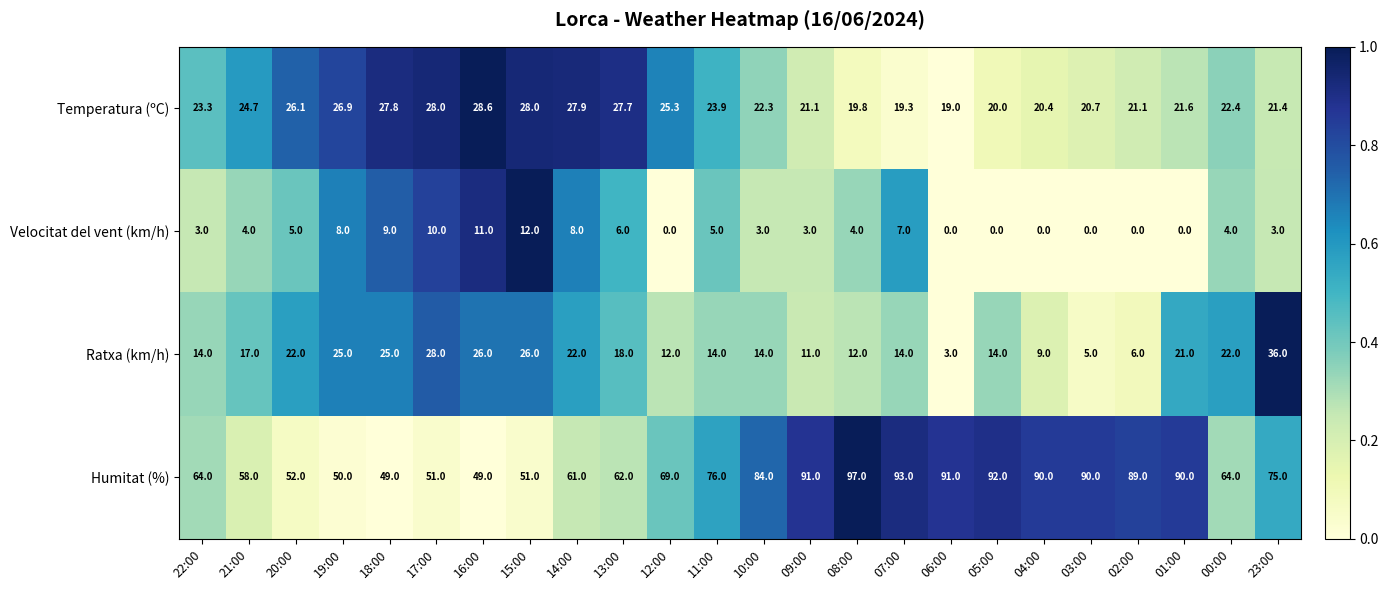

What is the total value across all series at 21:00?

103.7